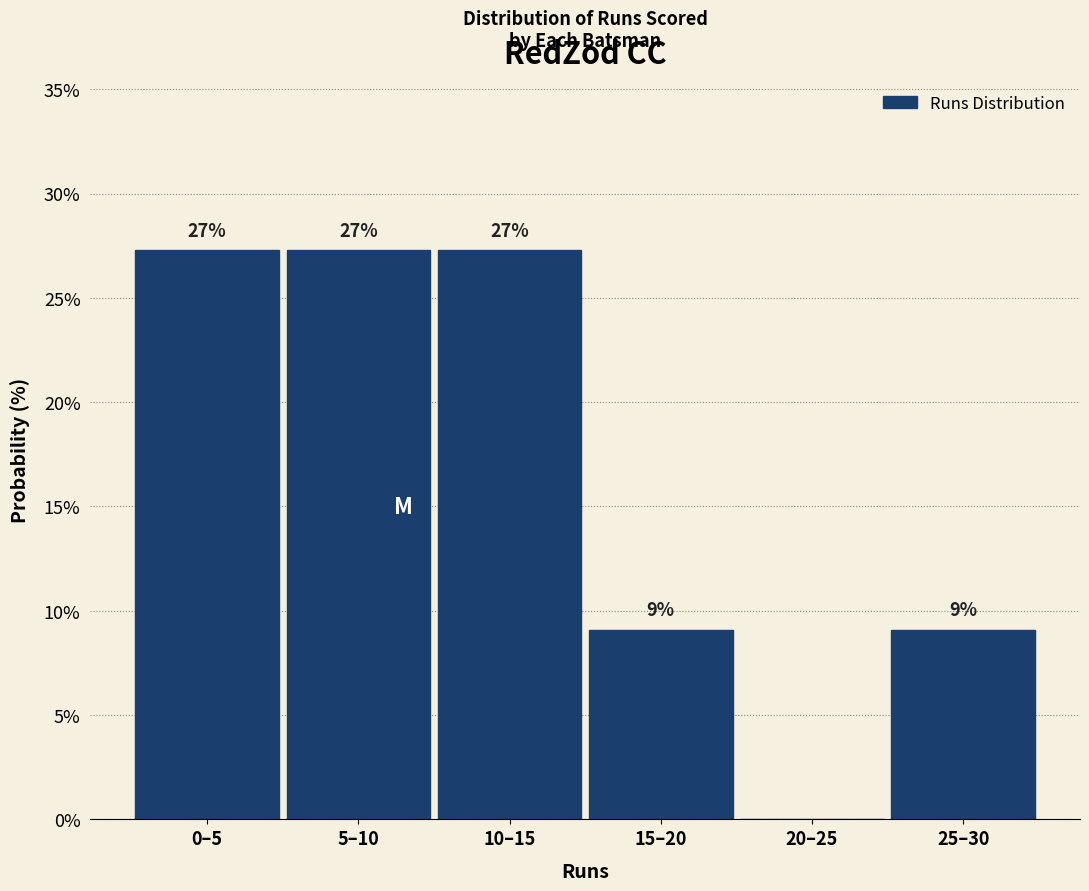

Are the bars horizontal?

No